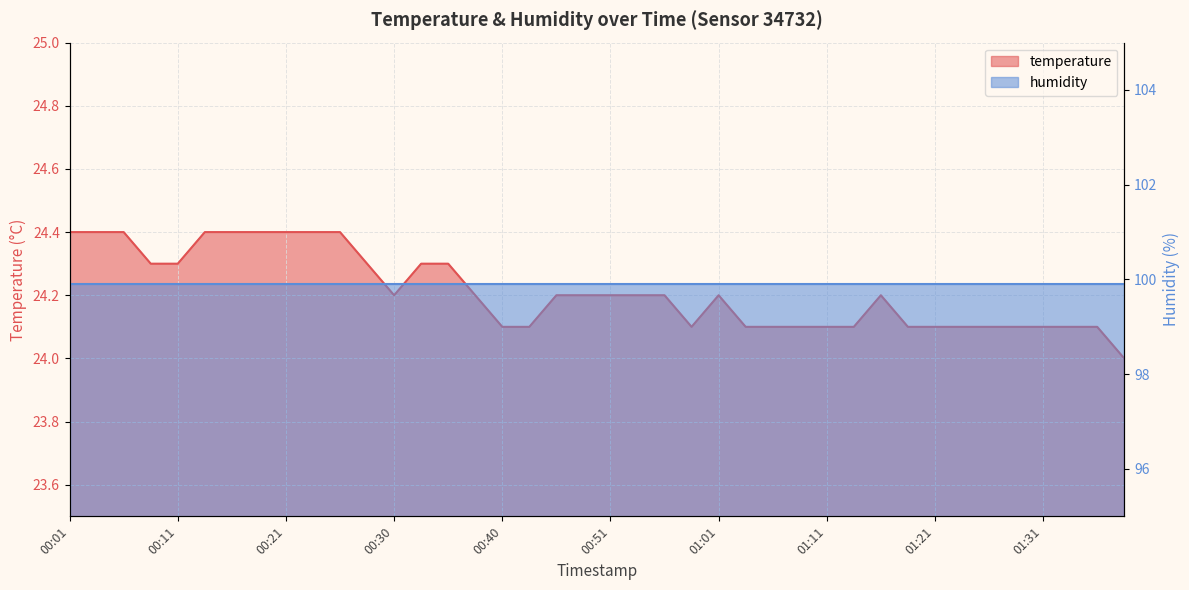

What is the label of the 24th point from the left?

00:59